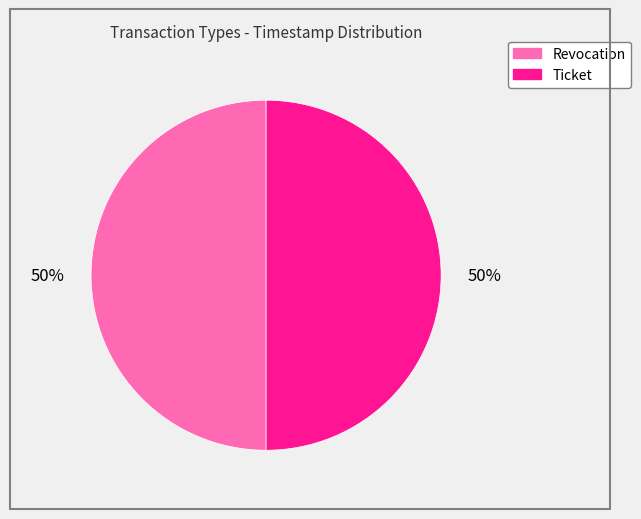

How many slices are in this pie chart?

2